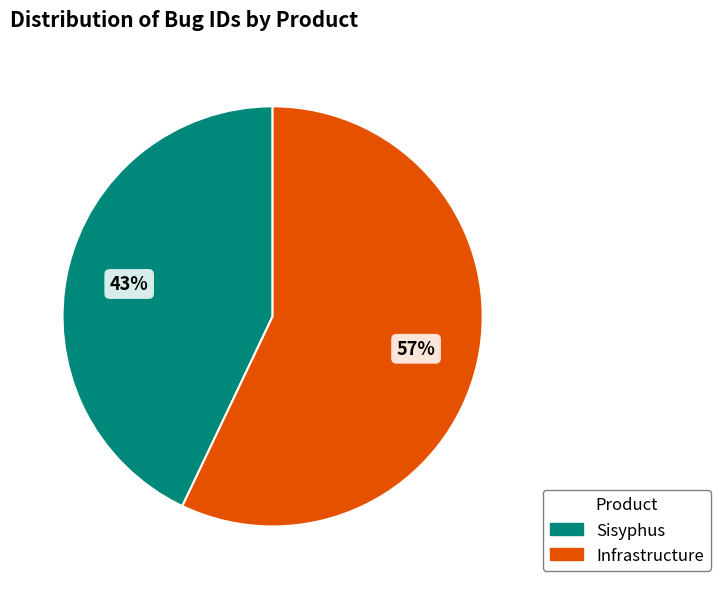

What is the majority slice?

Infrastructure